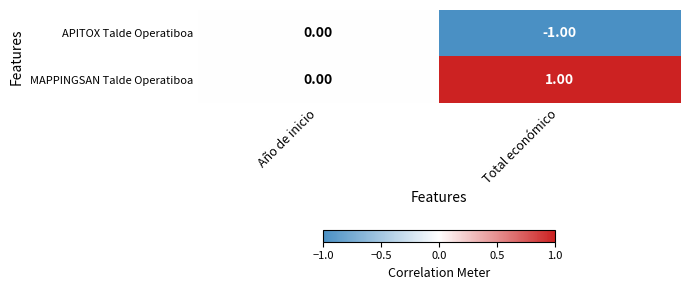

How many negative values does the APITOX Talde Operatiboa series have?

1